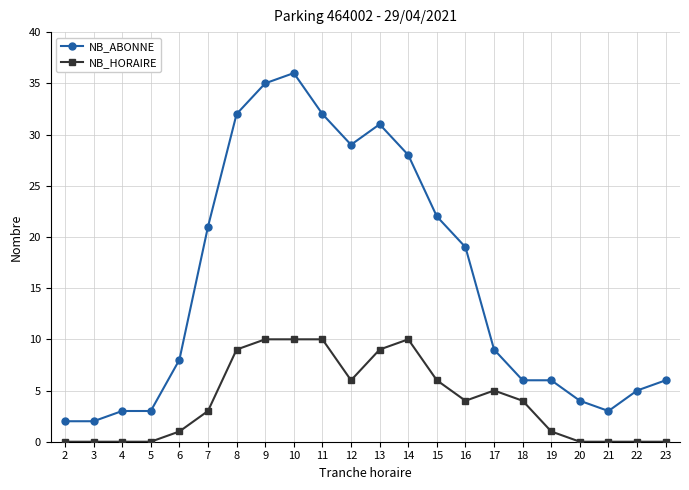

True or false: NB_HORAIRE has a value of 0 at 23.

True